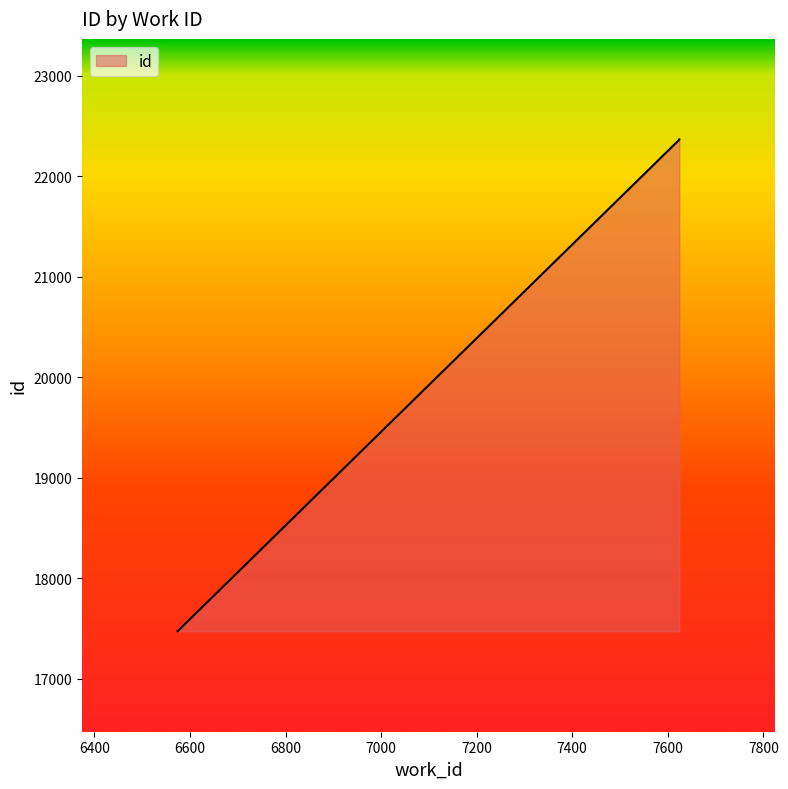

List the labels in order of value, largest first.

7624, 7624, 6574